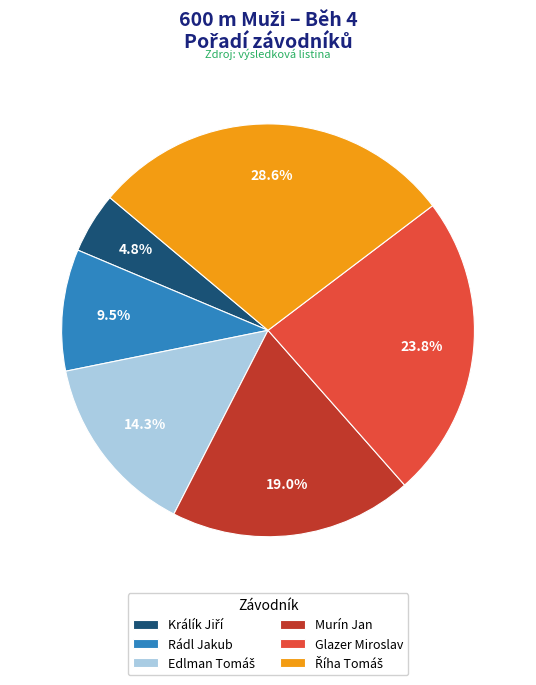

Do Murín Jan and Glazer Miroslav together represent more than half of the pie?

No